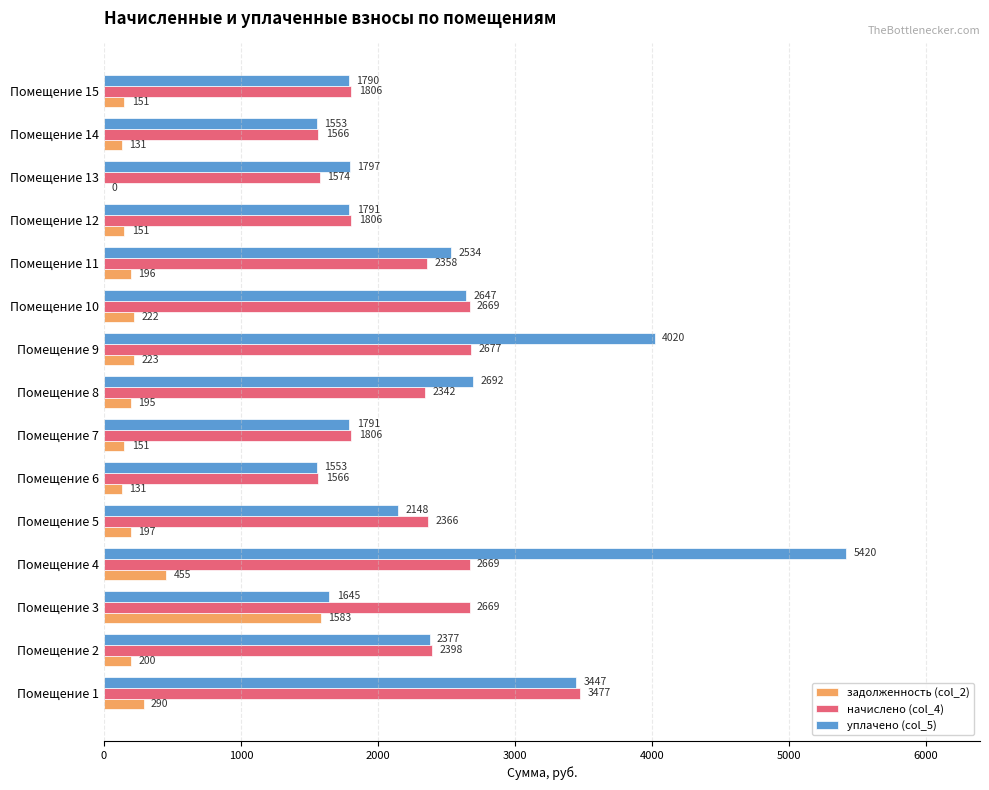

Which category has the highest value in the уплачено (col_5) series?

Помещение 4